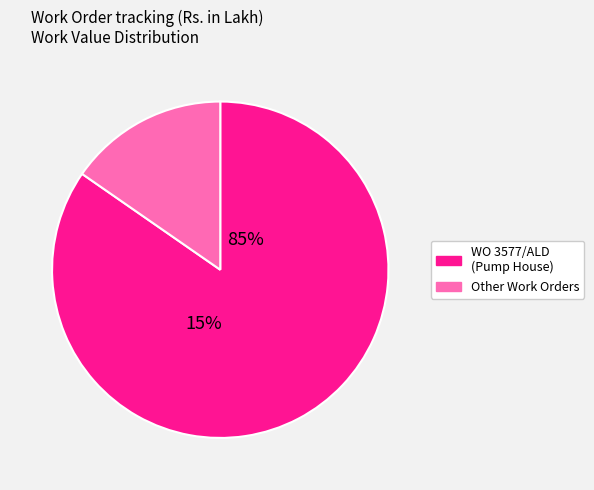

How much of the chart is everything except WO 3577/ALD?

15.3%